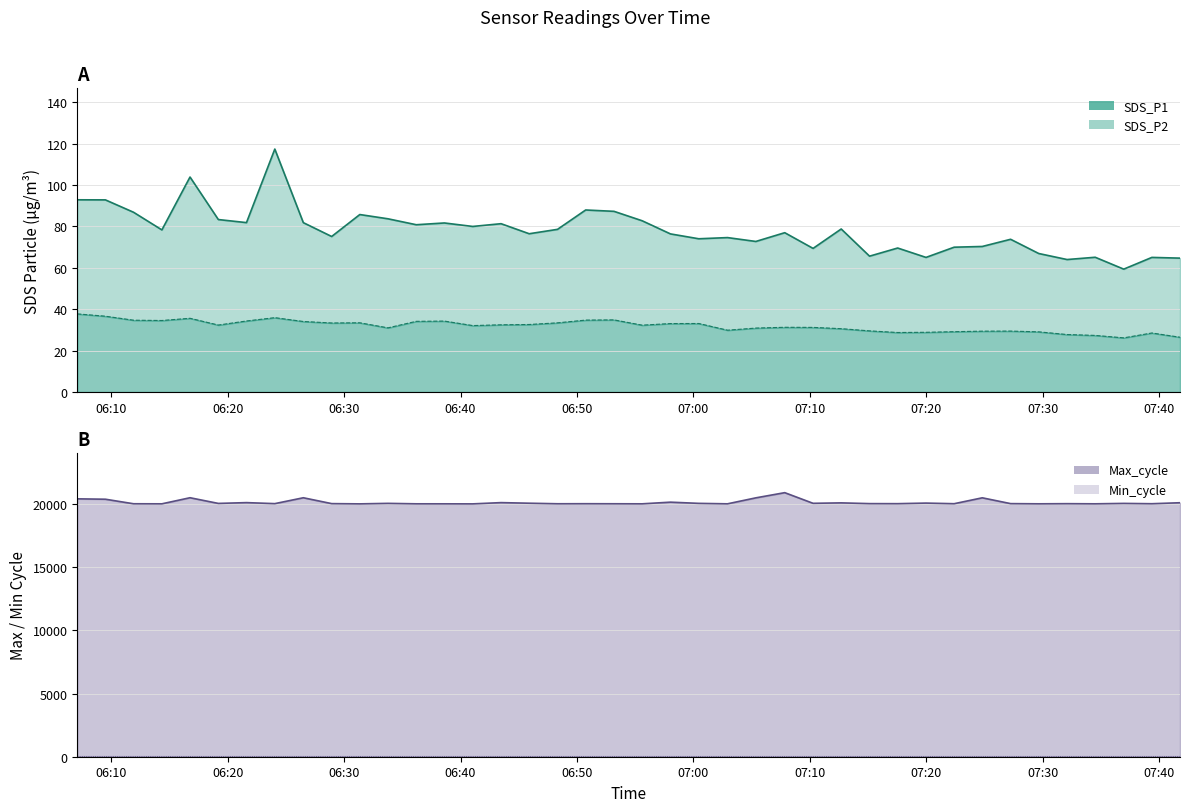

At which label does SDS_P1 first exceed 78?

2021/04/29 06:07:05